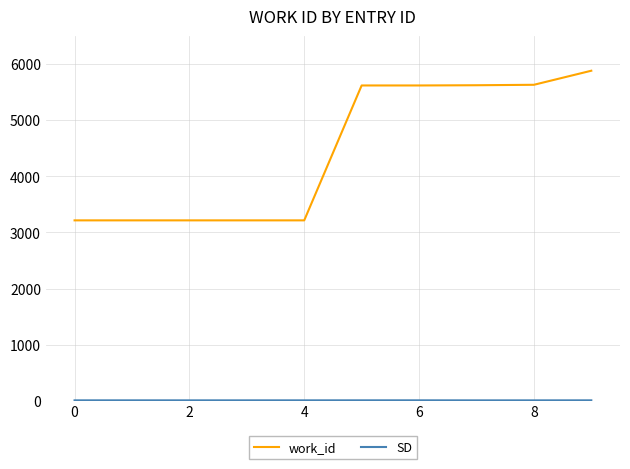

Which series has the largest total across all categories?

work_id